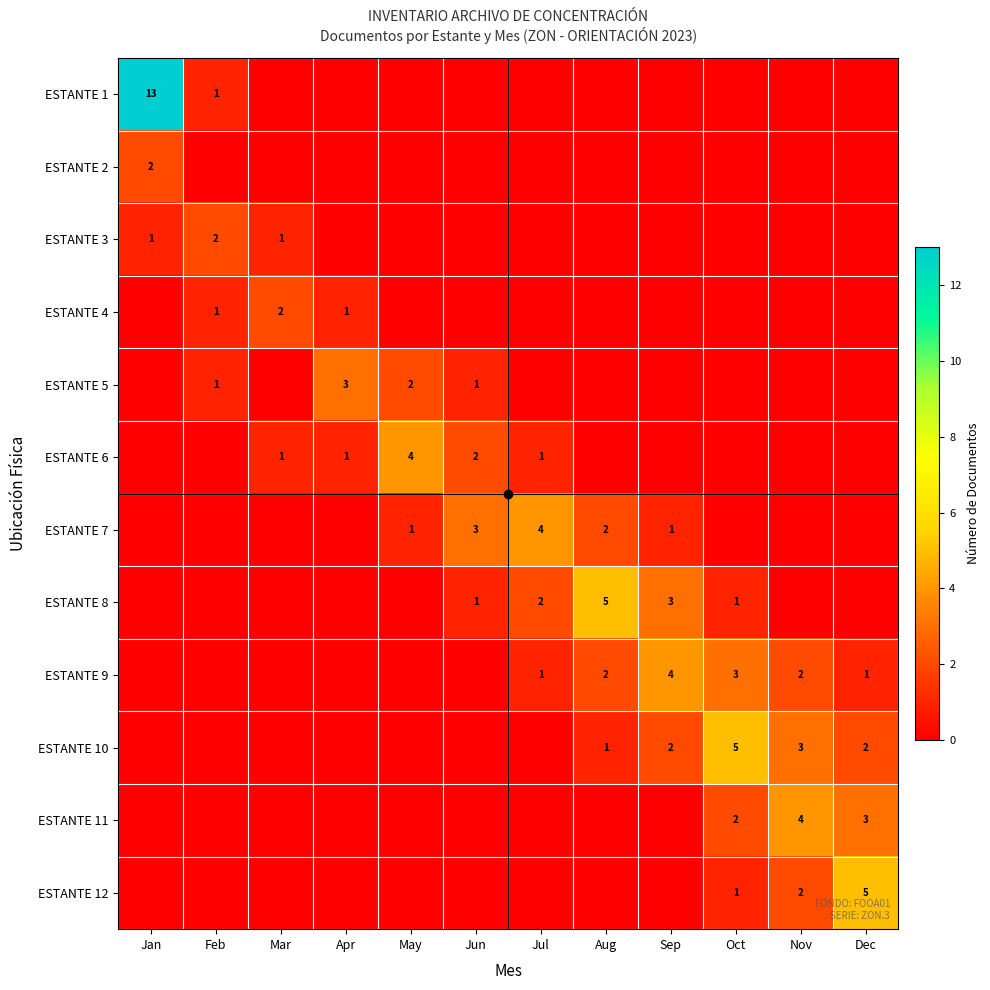

What is the maximum value shown in the chart?

13